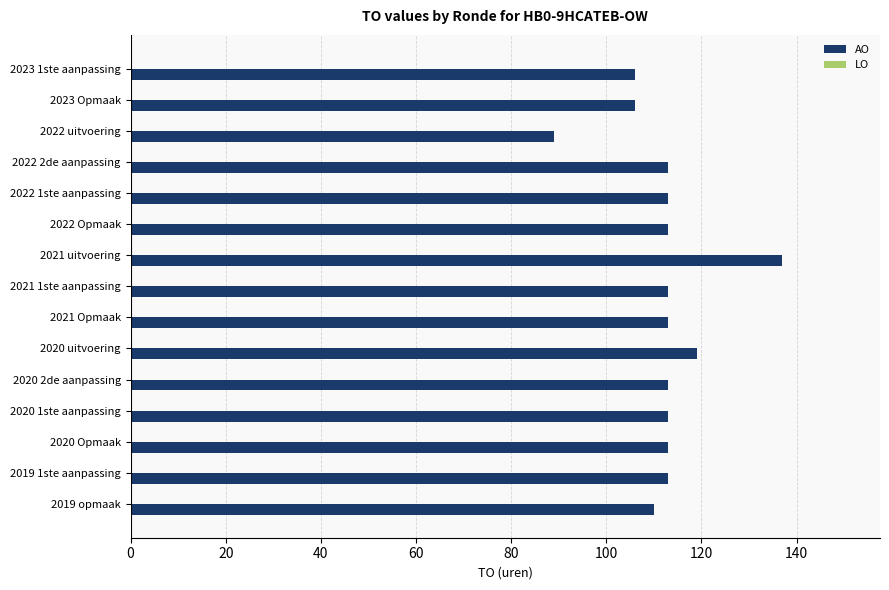

The value at 2022 uitvoering is 89. True or false?

True